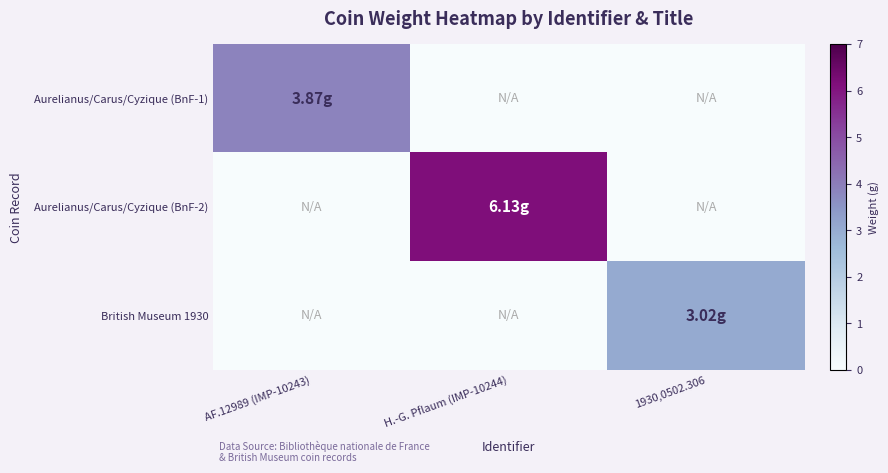

What is the difference between the highest and lowest values at 1930,0502.306?

3.0